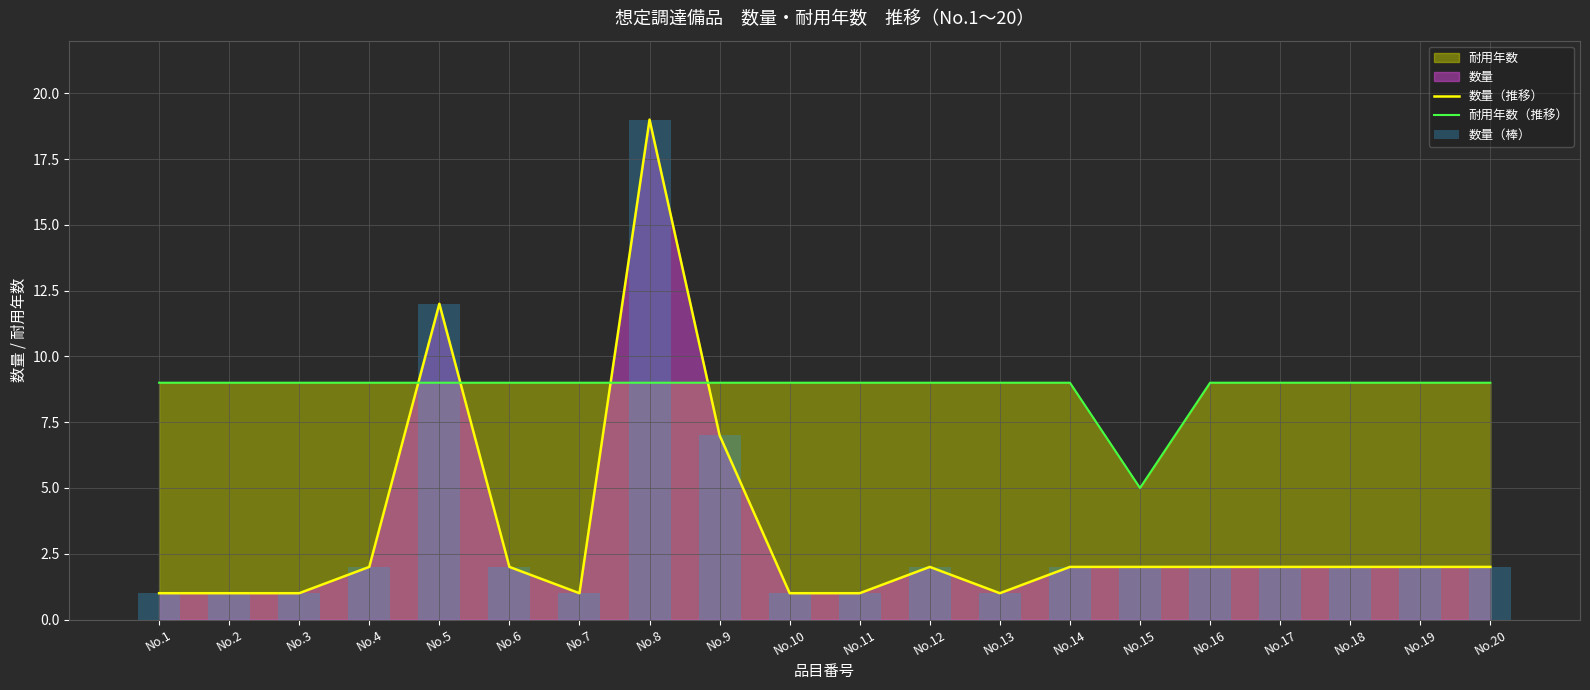

Rank the series by their maximum value, from lowest to highest.

耐用年数（推移）, 数量（推移）, 数量（棒）